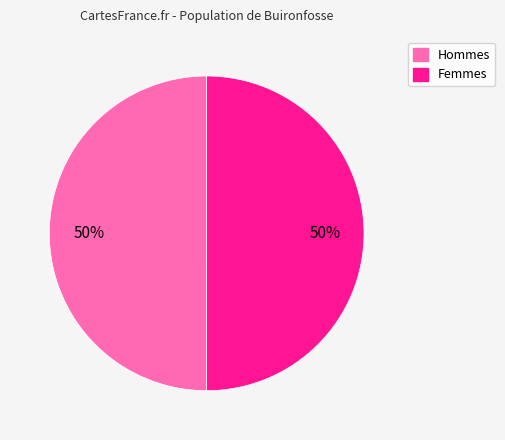

How many slices are in this pie chart?

2